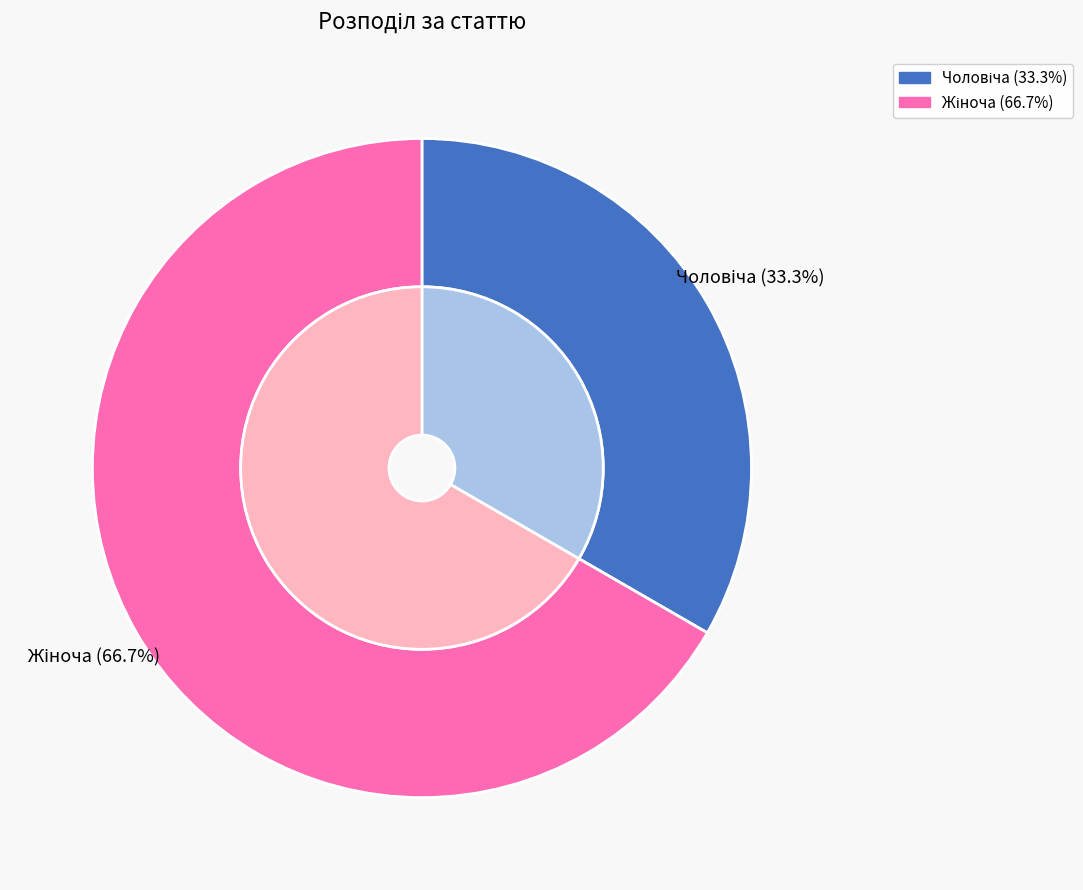

What is the total percentage of Чоловіча and Жіноча?

100.0%